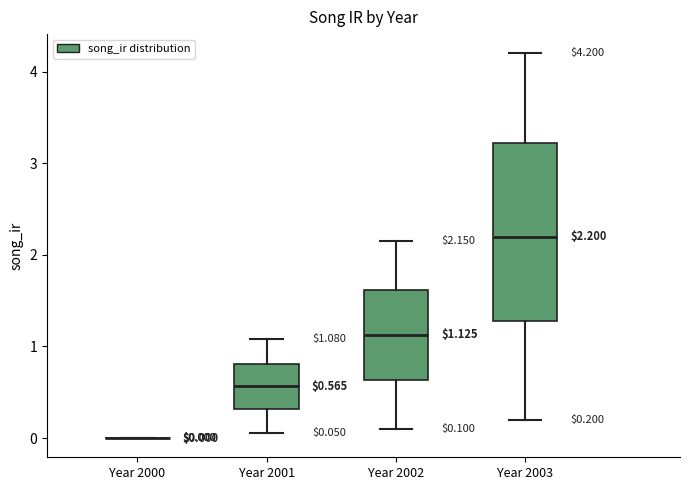

Which box is the tallest, from its lower edge to its upper edge?

Year 2003